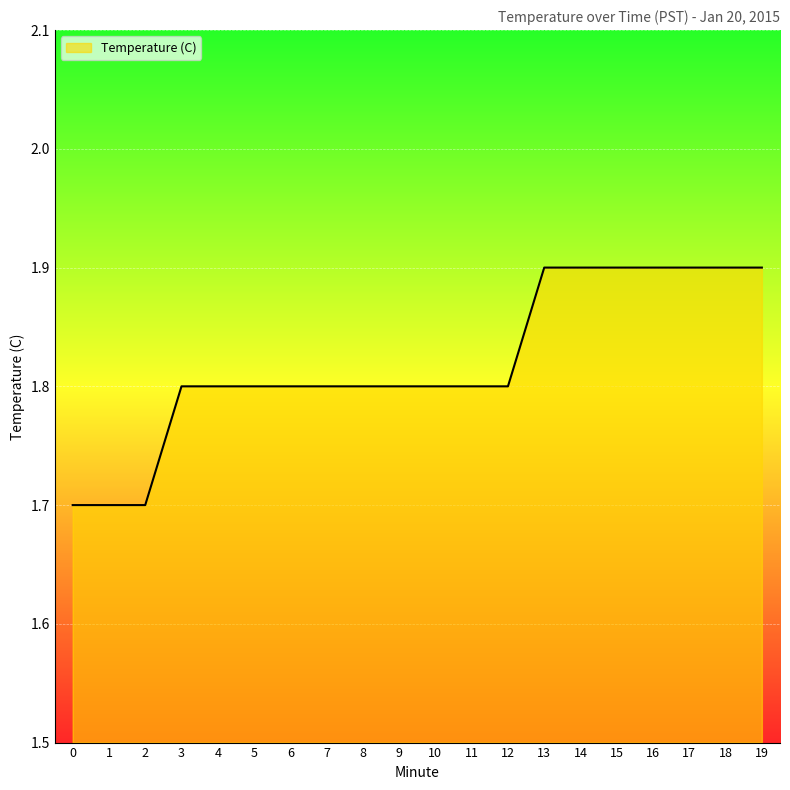

Approximately how many times larger is the value at 12 compared to 1?

1.1